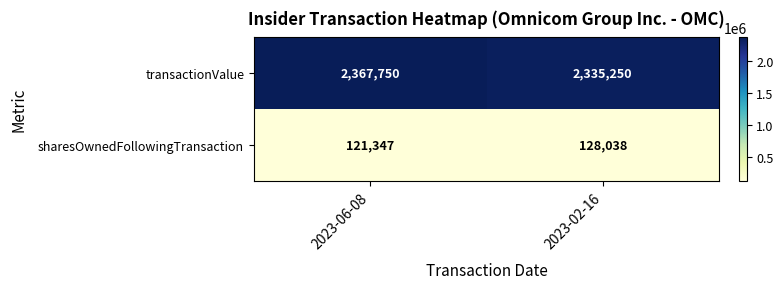

What is the spread (max minus min) of values at 2023-02-16?

2207212